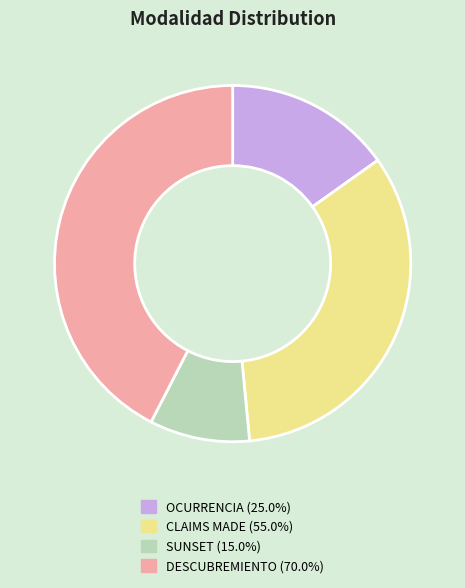

Combined, do CLAIMS MADE (55.0%) and SUNSET (15.0%) account for over 50%?

No